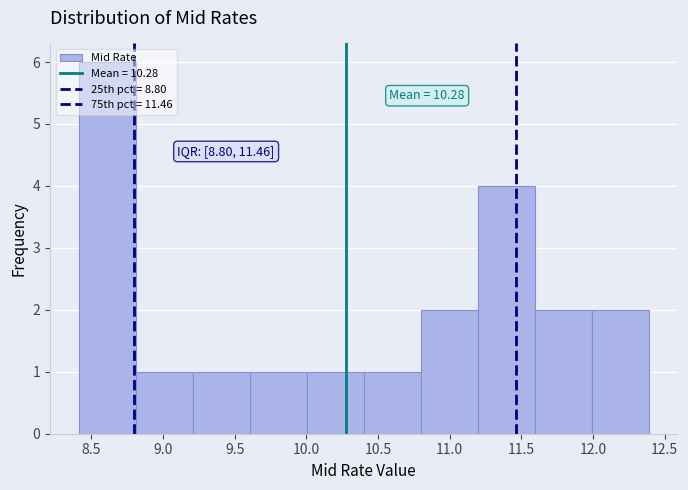

Over which range of the x-axis is the bar tallest?

8.4 to 8.8